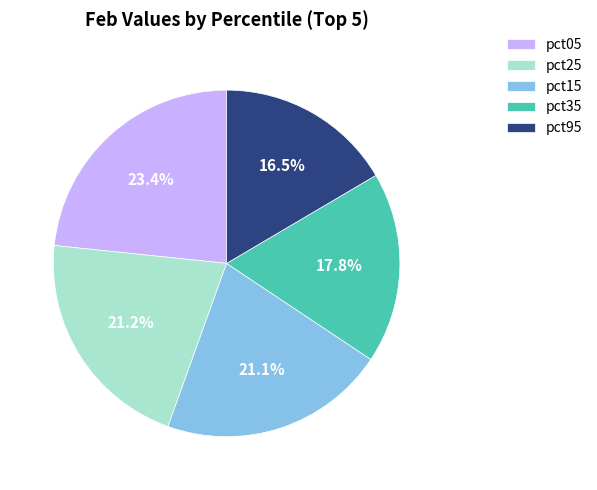

Is there a majority slice in this chart?

No